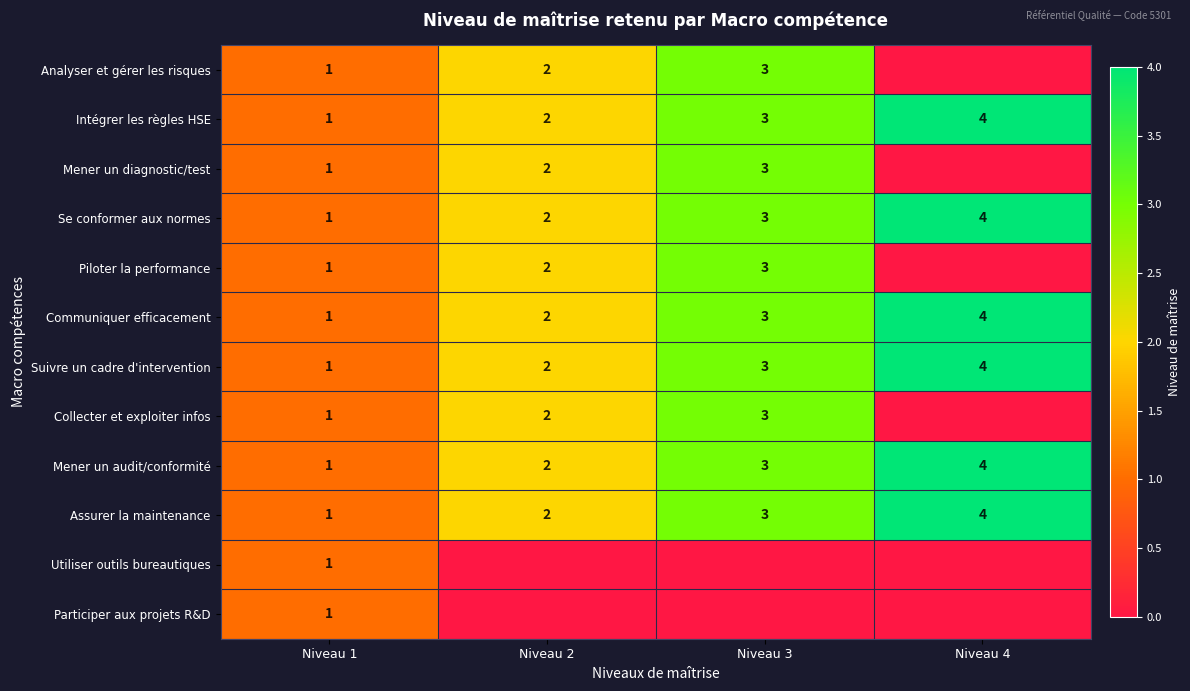

The value of Assurer la maintenance at Niveau 1 is 0. True or false?

False